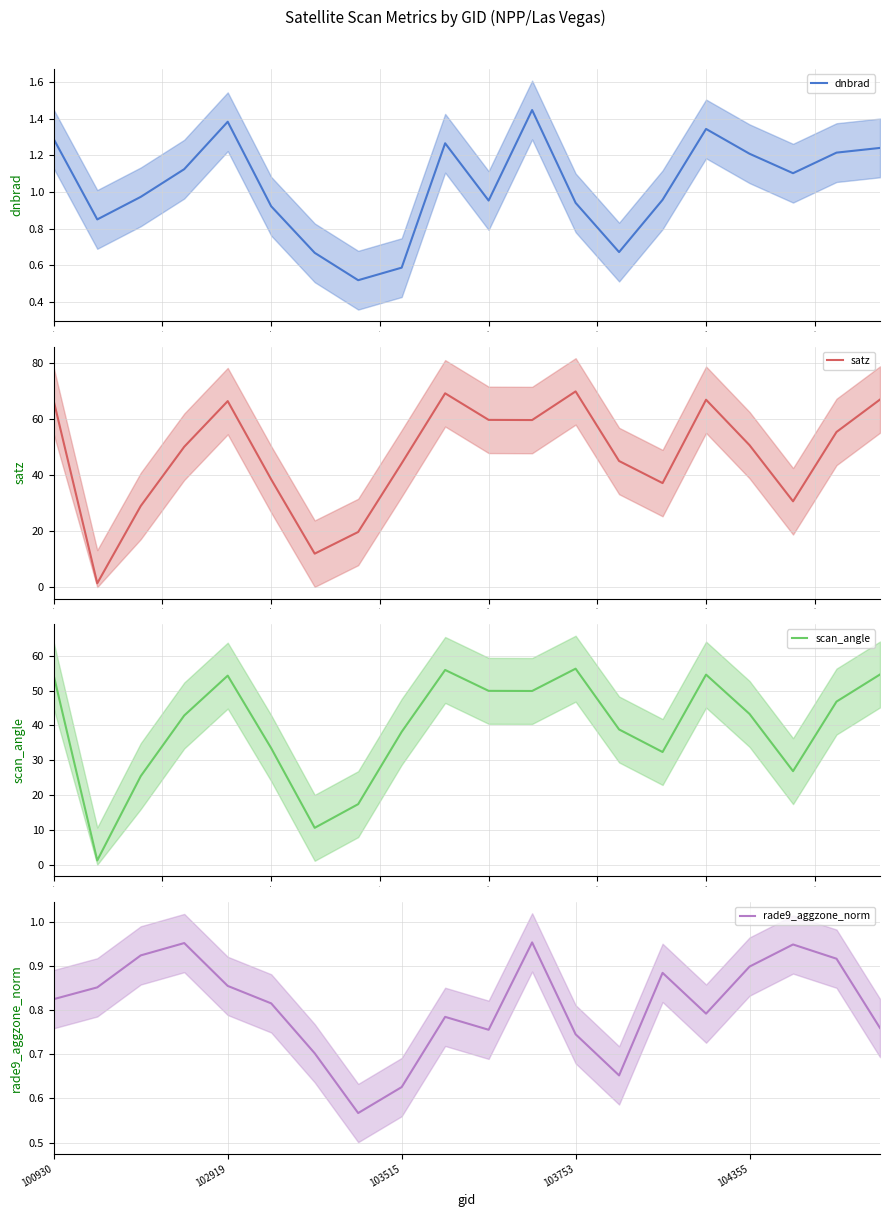

How many categories are shown in the chart?

20